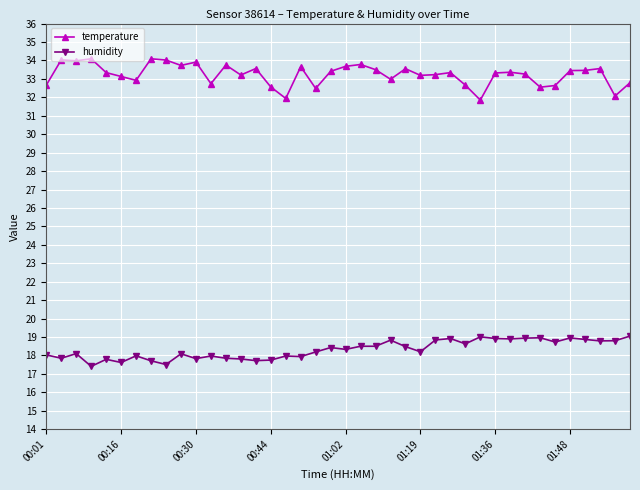

What is the sum of all temperature values?

1329.4